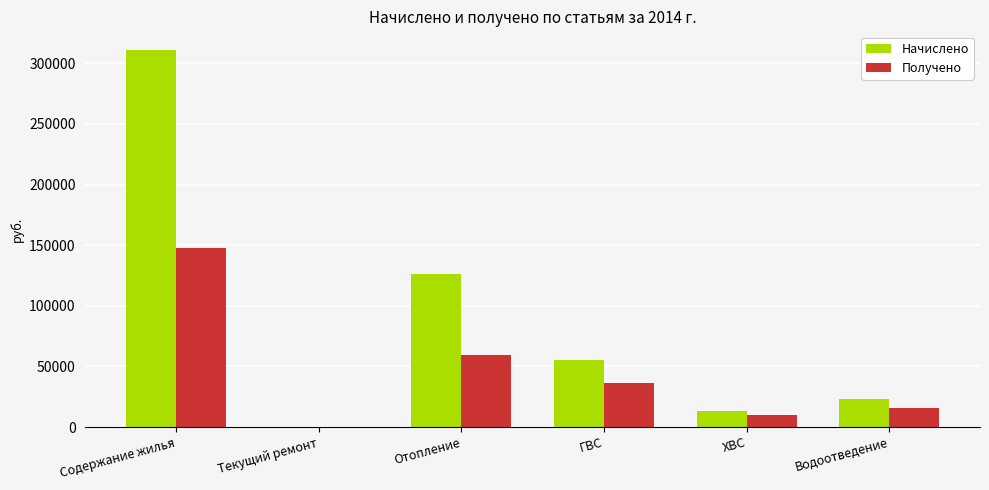

Which category has the highest value in the Получено series?

Содержание жилья